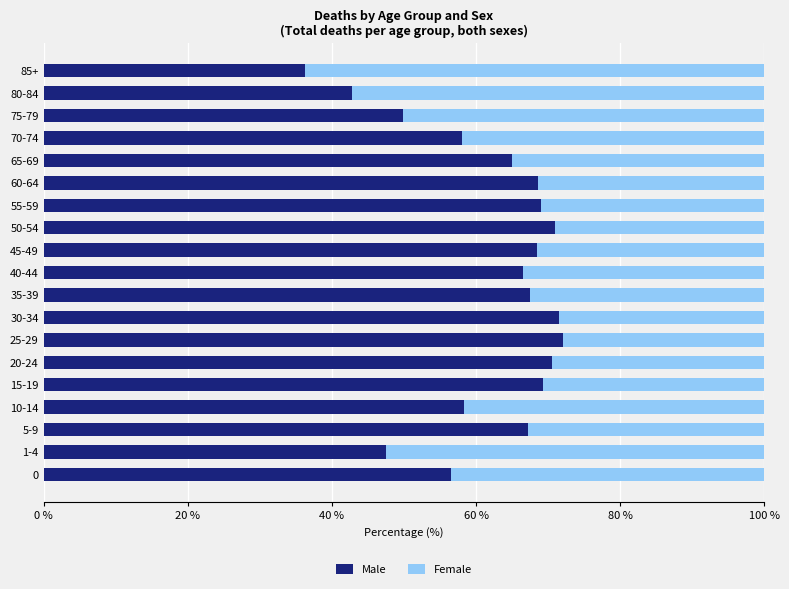

True or false: Male has a value of 25.0 at 85+.

False